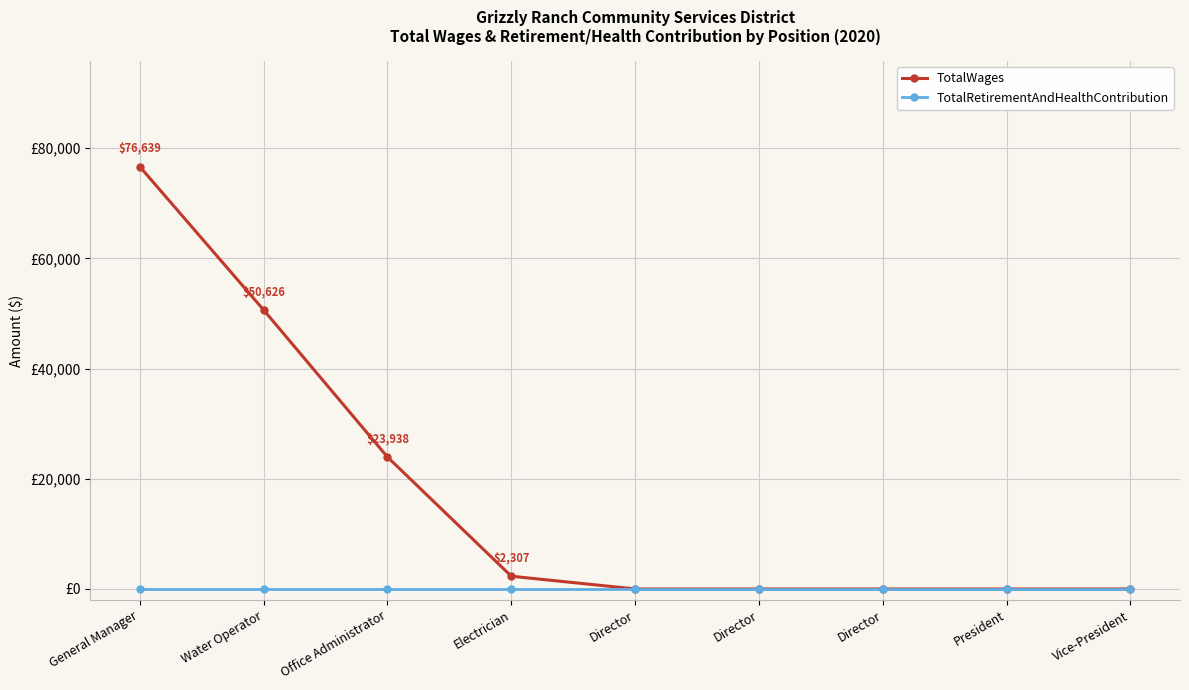

Rank the series at Director from highest to lowest value.

TotalWages, TotalRetirementAndHealthContribution